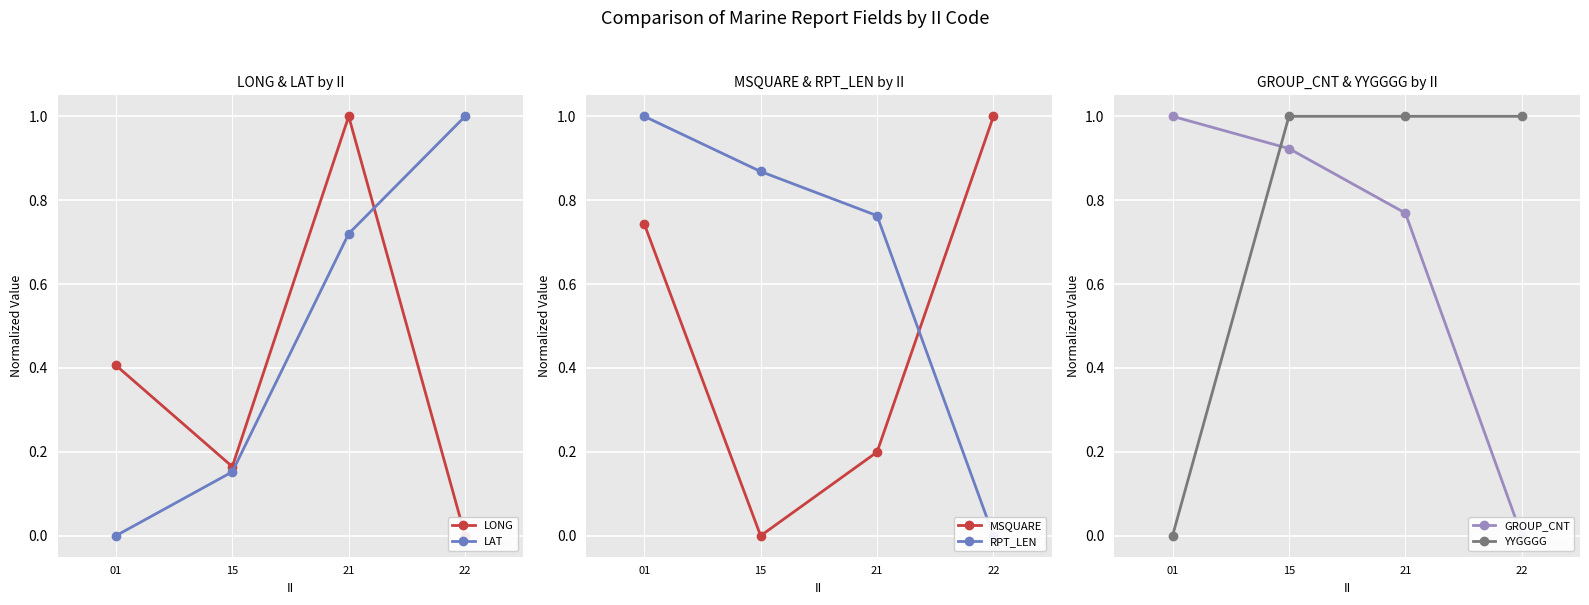

What is the total value across all series at 22?

3.0